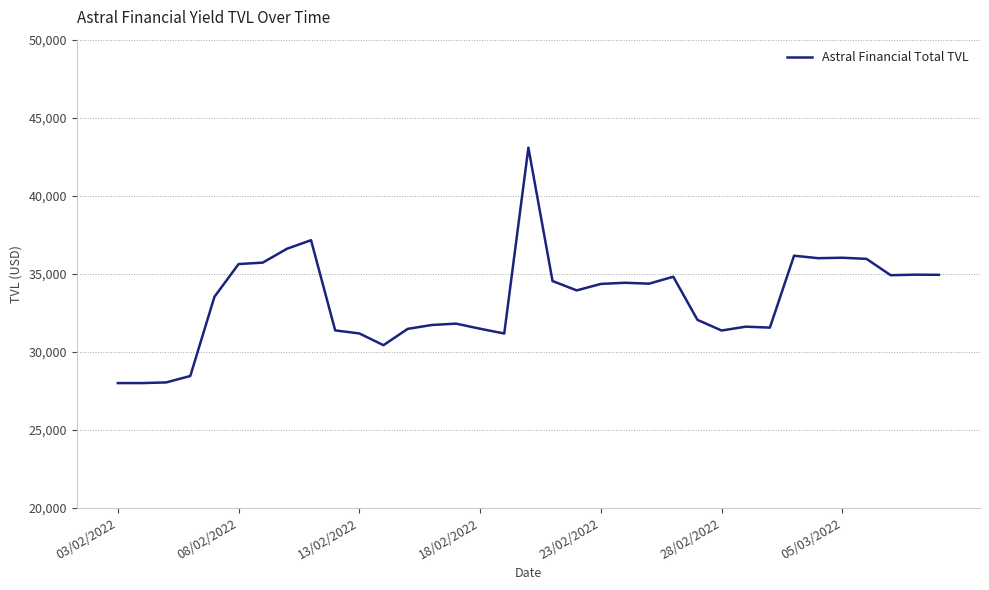

What is the maximum value shown in the chart?

43074.4